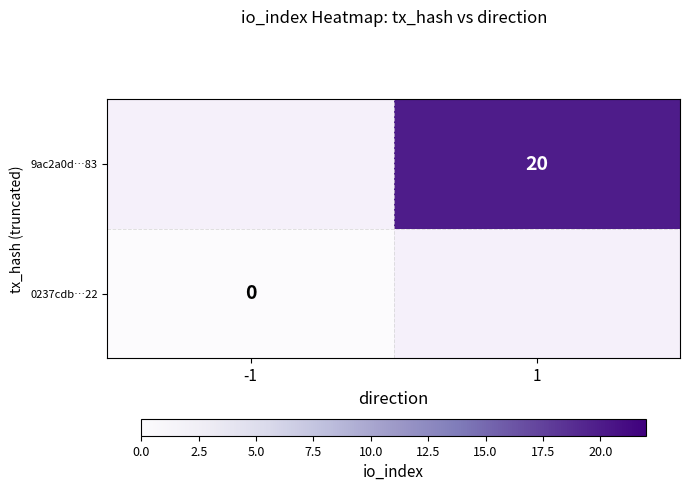

True or false: 9ac2a0d…83 has a value of 20 at 1.

True